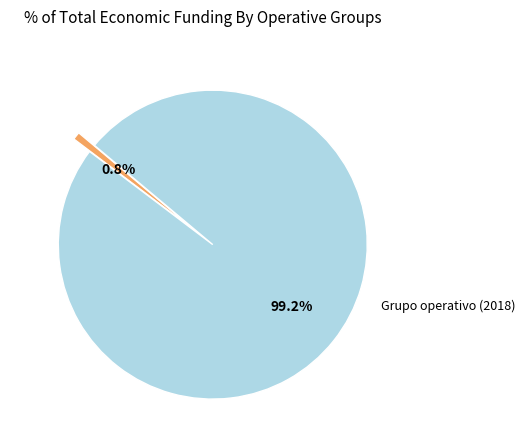

Does any single category account for the majority?

Yes